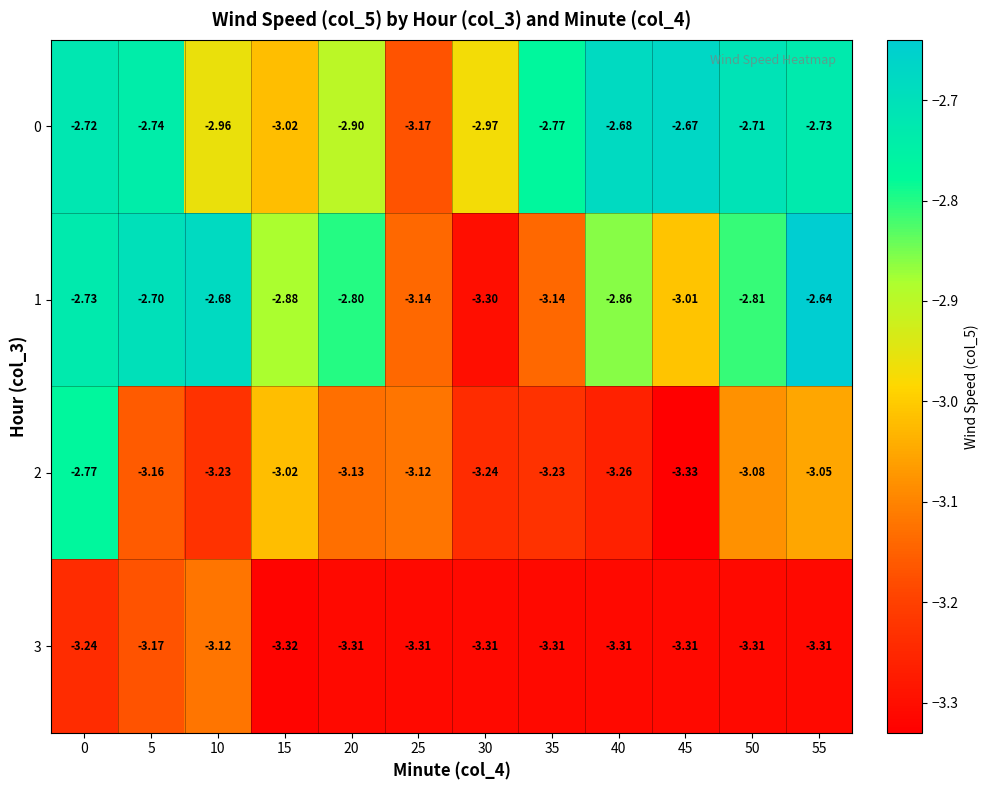

Is the value of 0 at 5 greater than the value of 1 at 30?

Yes